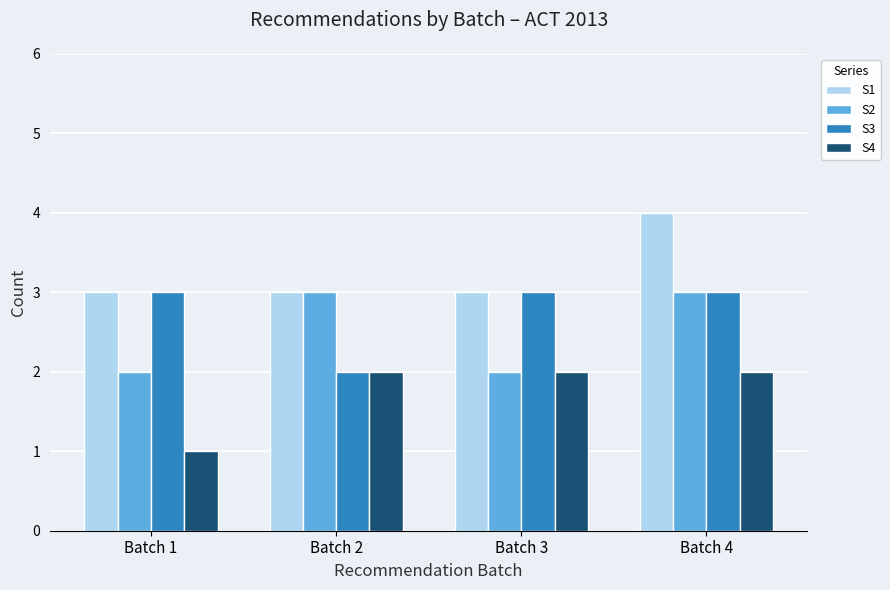

What value does the S2 series have at Batch 2?

3